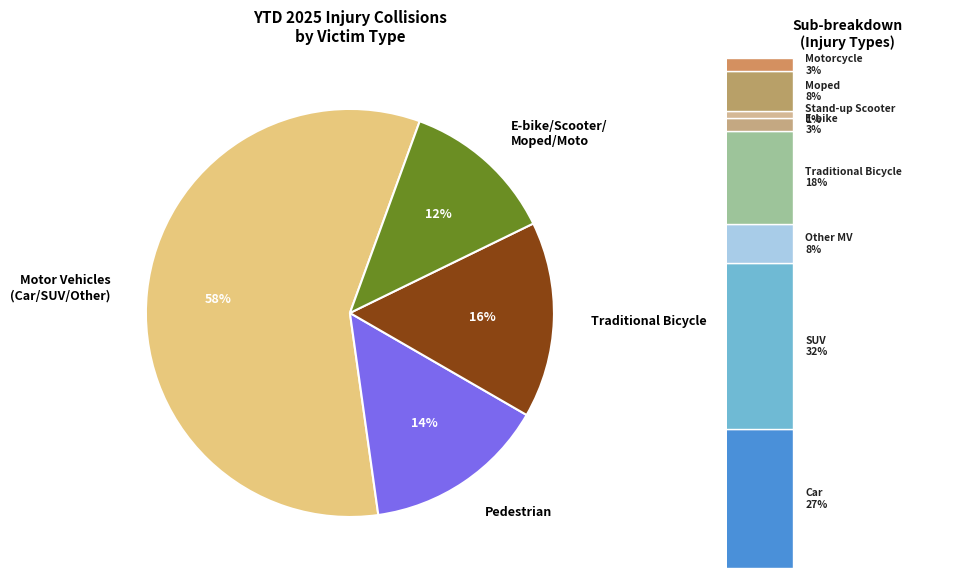

Does Other MV account for over 50% of the chart?

No